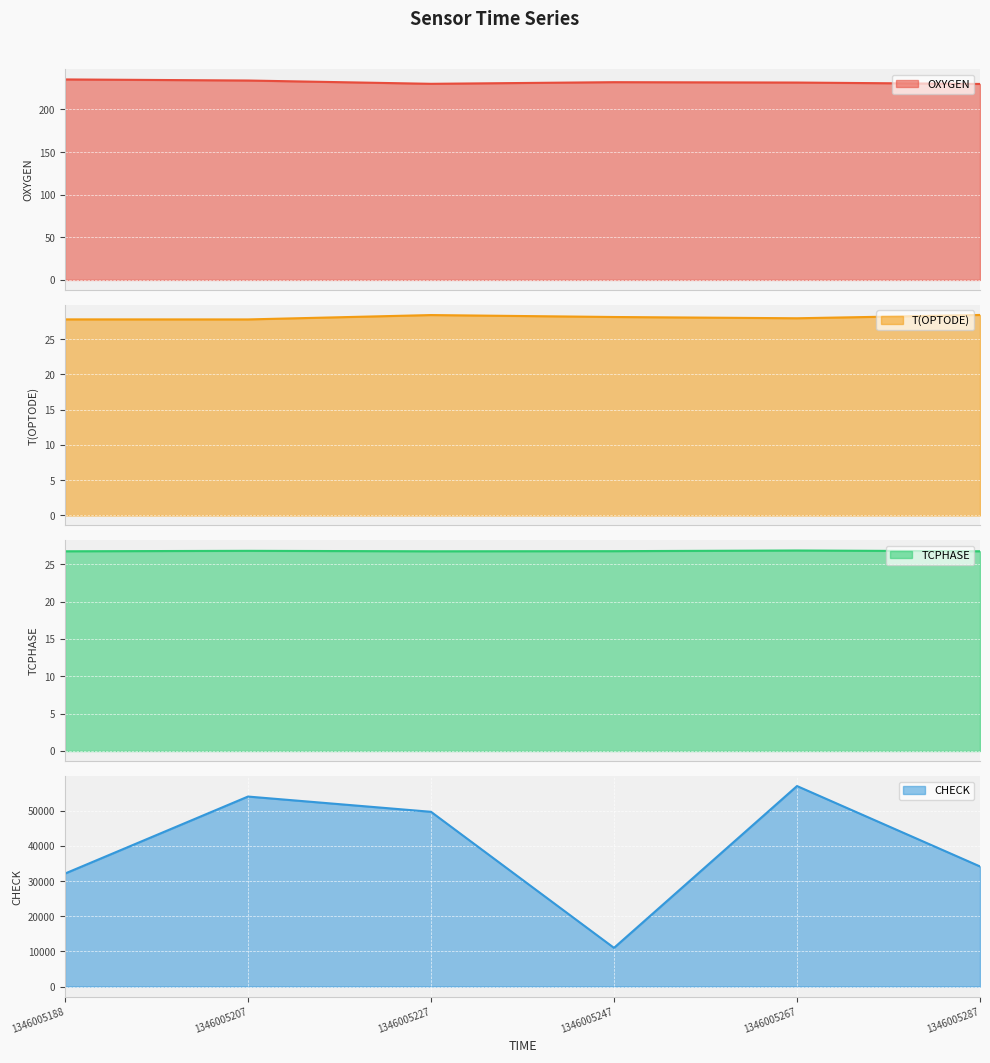

What is the value of the CHECK point at the 1st from the left?

32147.0